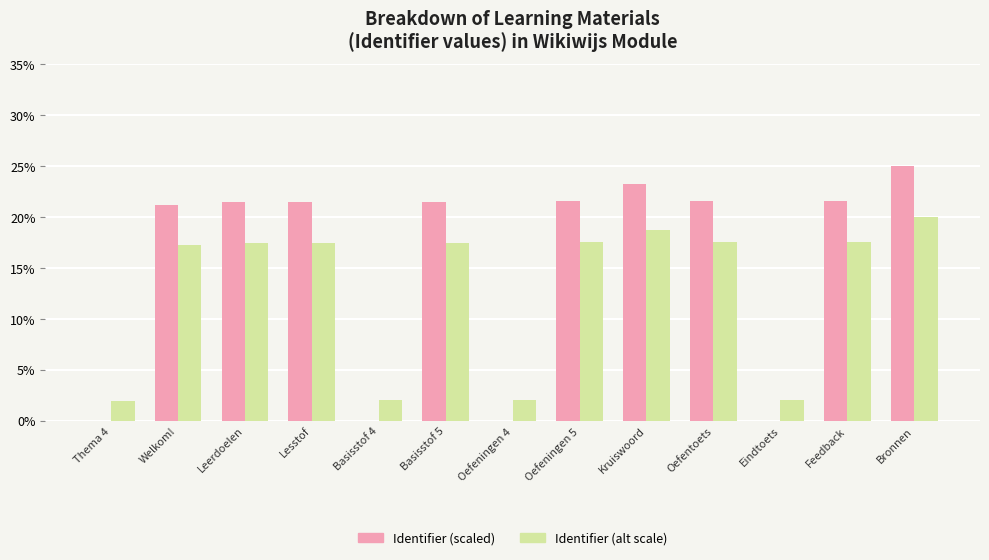

How many series are shown in this chart?

2